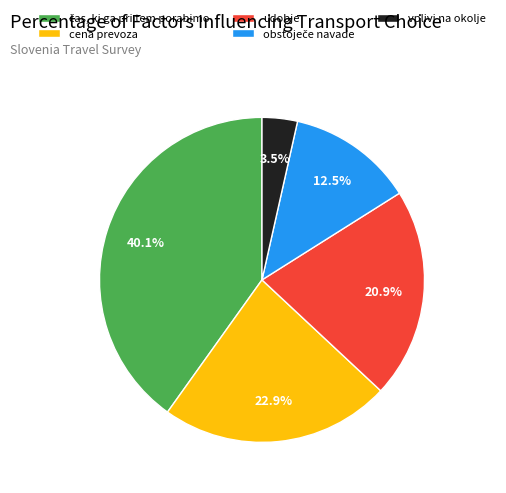

Count the number of slices in the pie.

5